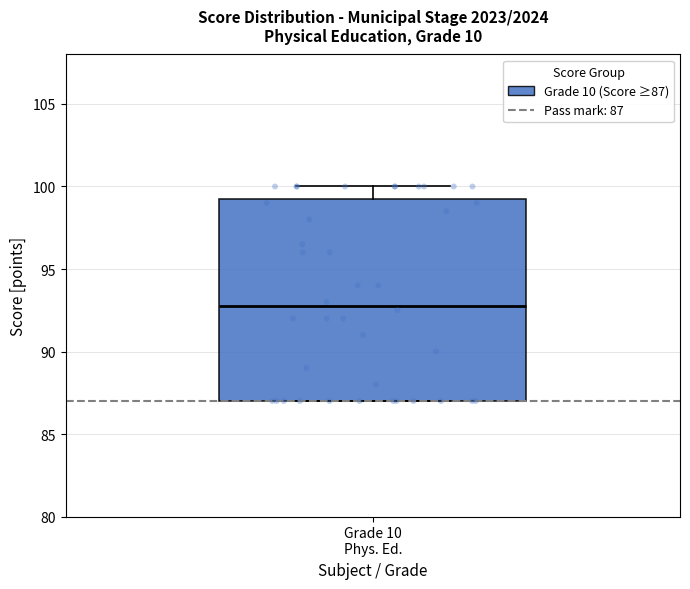

Where is the lower edge of the box for Grade 10 Phys. Ed. on the y-axis? The values are not printed on the chart, so give them approximately, as read against the axis.

87.0